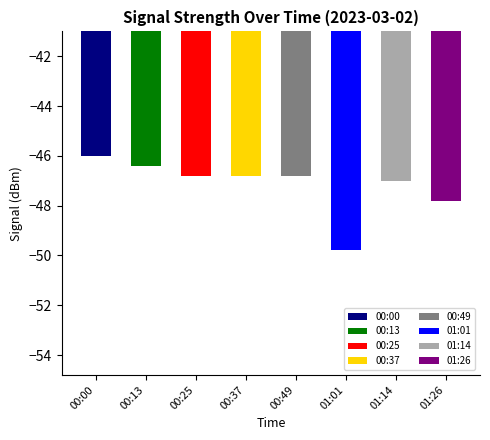

What is the label of the 8th bar from the right?

00:00